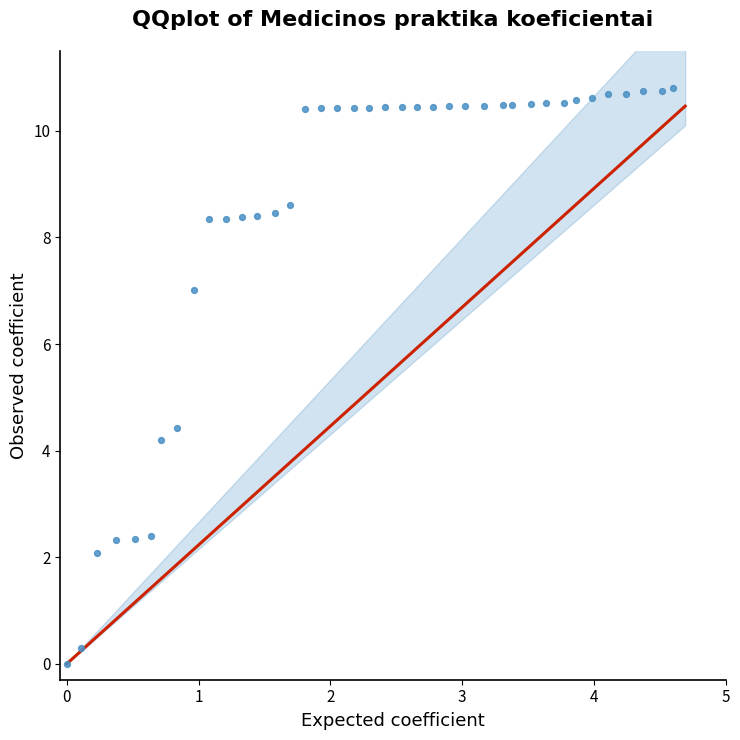

What Y value in the scatter plot is closest to 5?

4.4